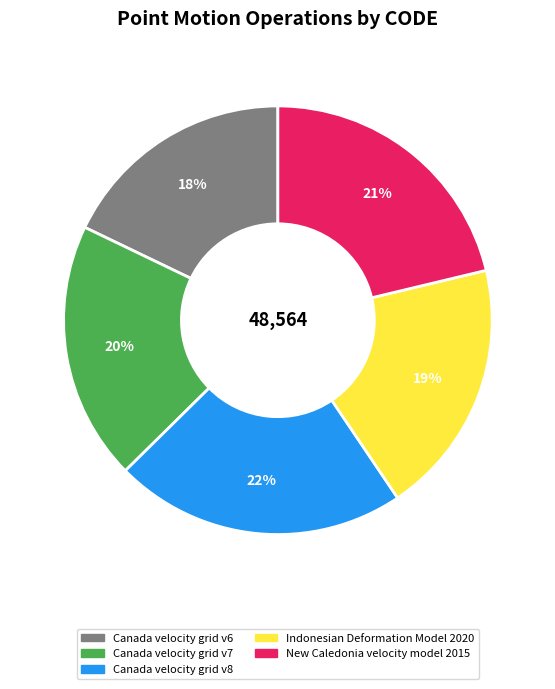

To the nearest percent, what is the difference between the largest and smallest slice percentages?

4%